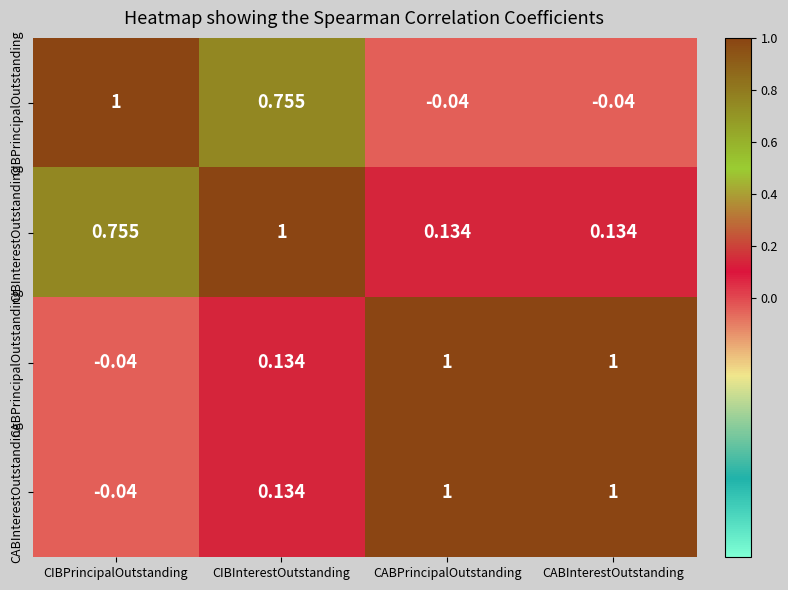

At which label does CIBPrincipalOutstanding first exceed 0?

CIBPrincipalOutstanding